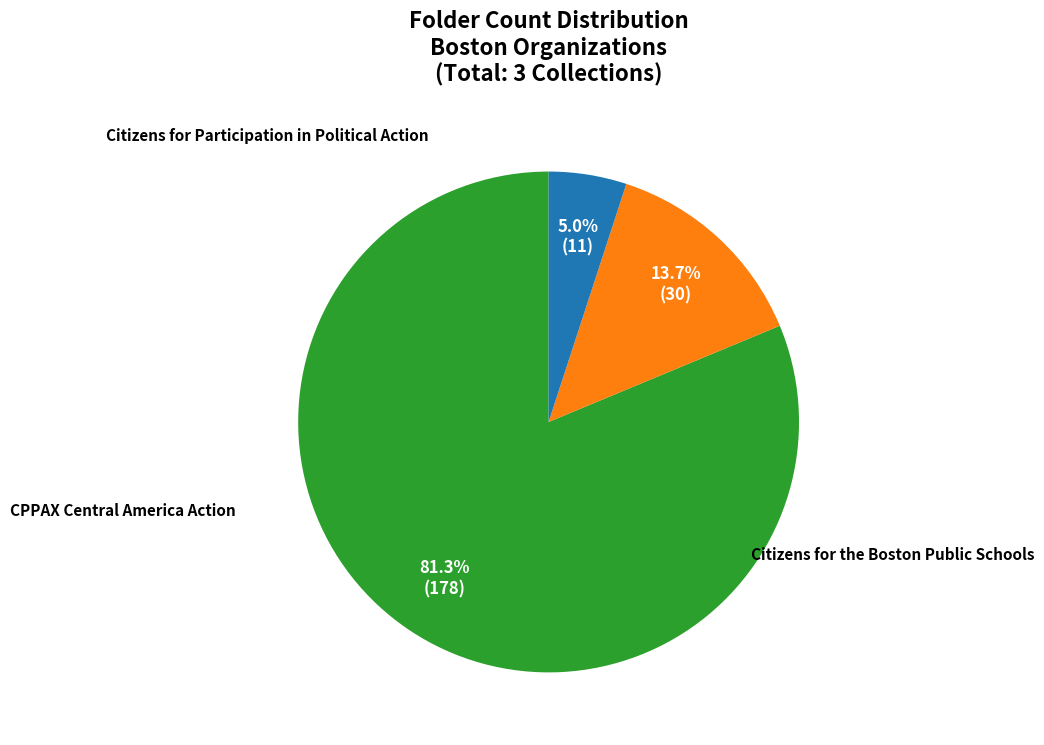

To the nearest percent, what is the average slice percentage?

33%